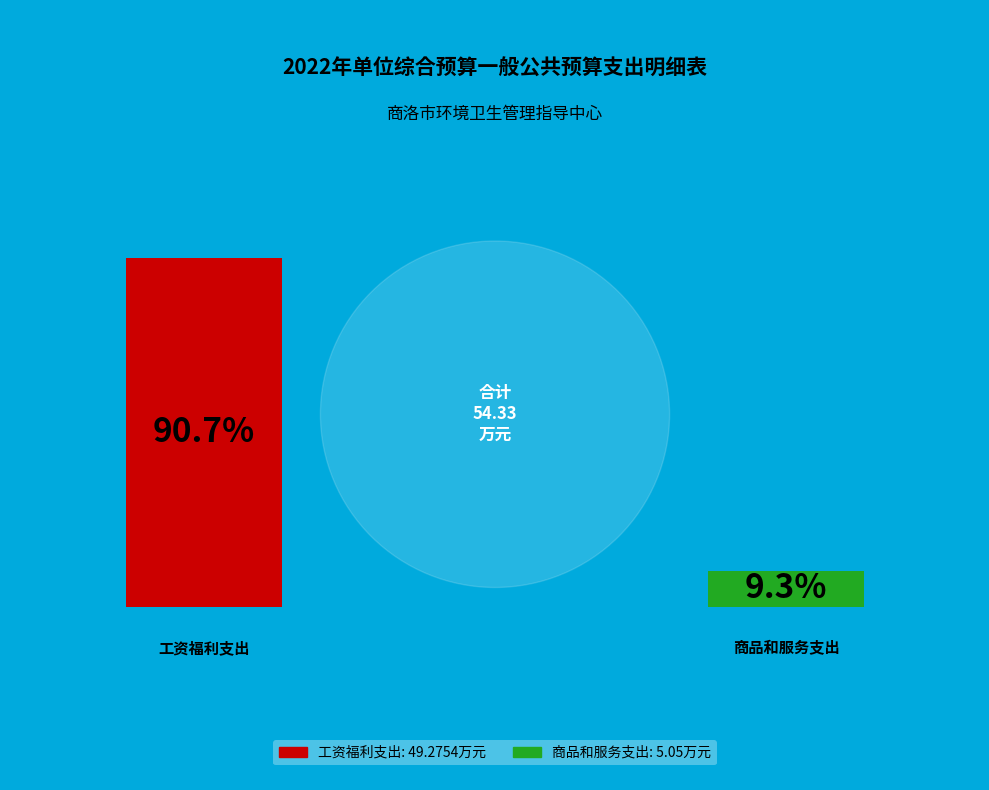

Which has a higher value, 工资福利支出 or 商品和服务支出?

工资福利支出